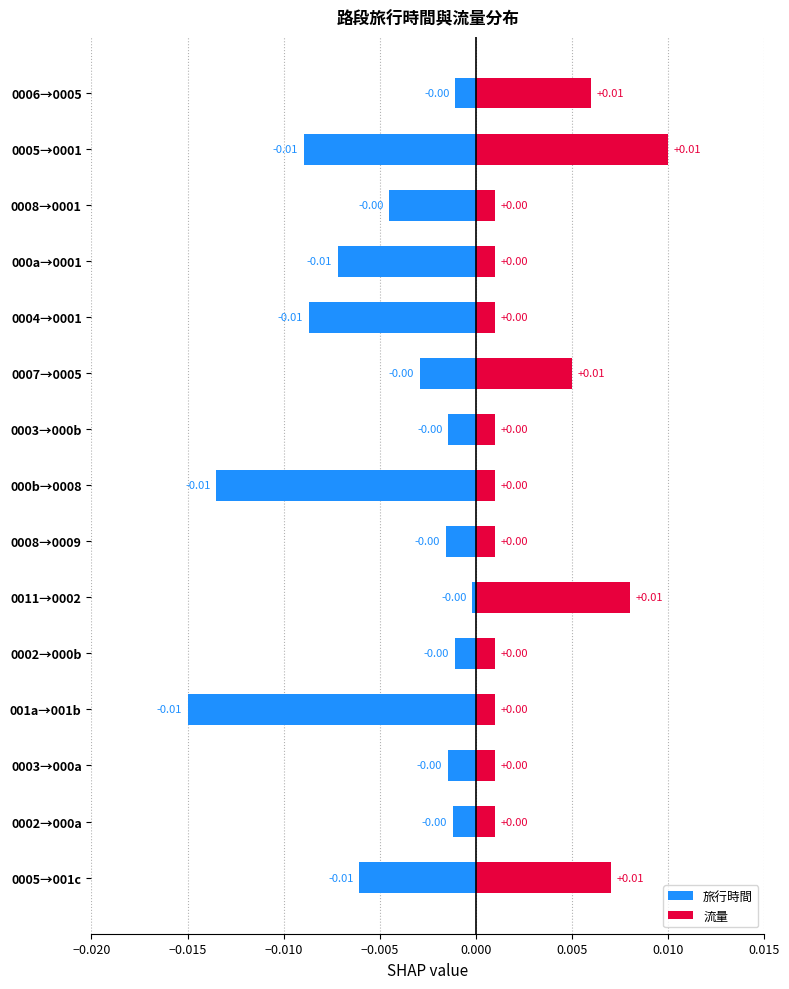

What are all the series names shown in the legend?

旅行時間, 流量